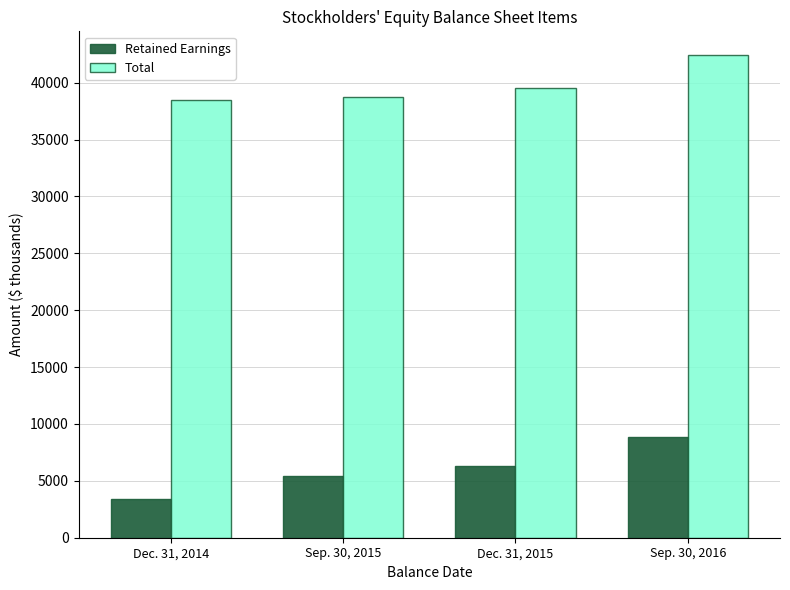

How many groups of bars are there?

4